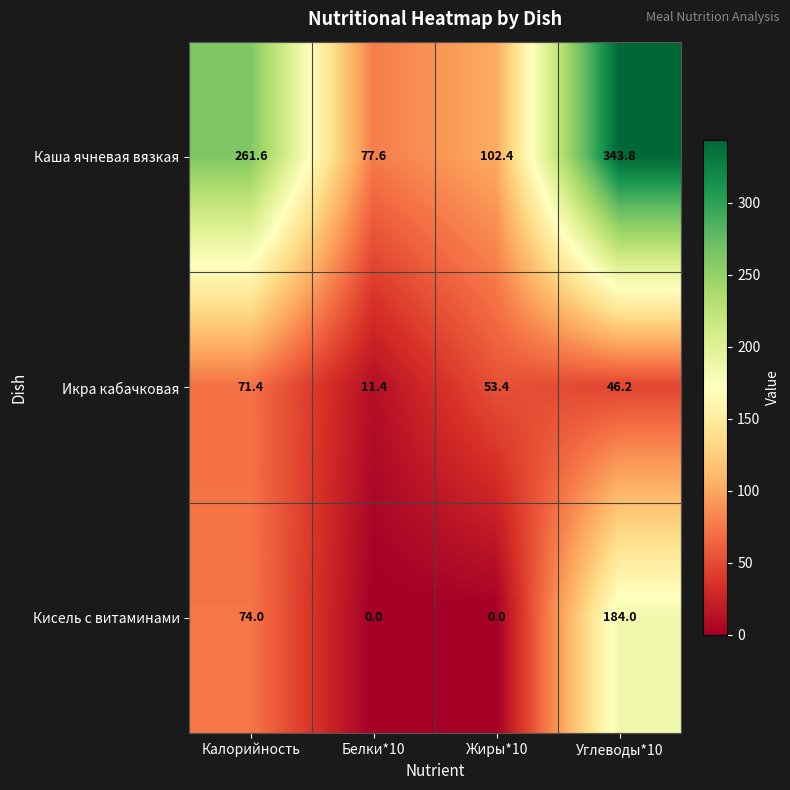

Count the Кисель с витаминами values in the range 0 to 184.

4